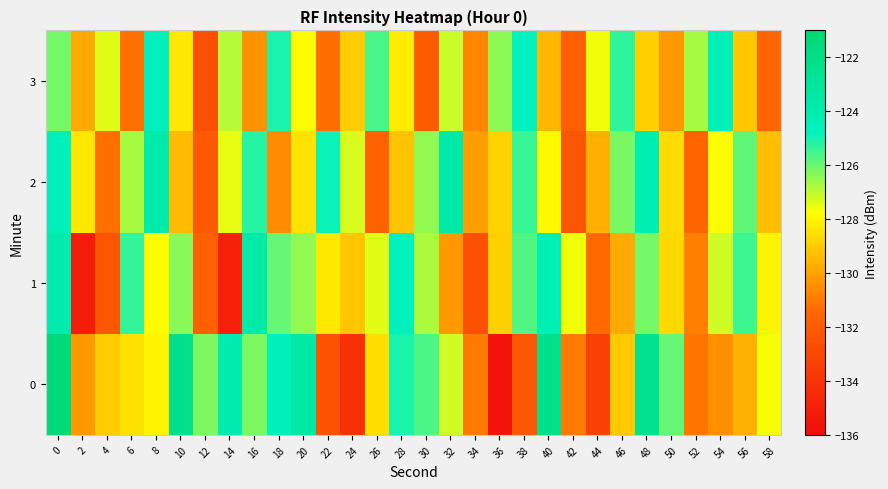

What is the total value across all series at 38?

-508.1